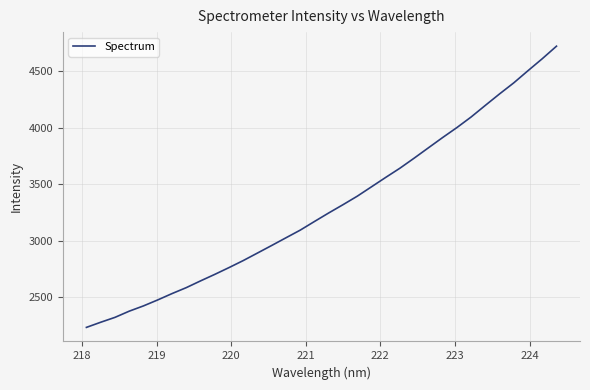

What is the smallest value displayed?

2231.7